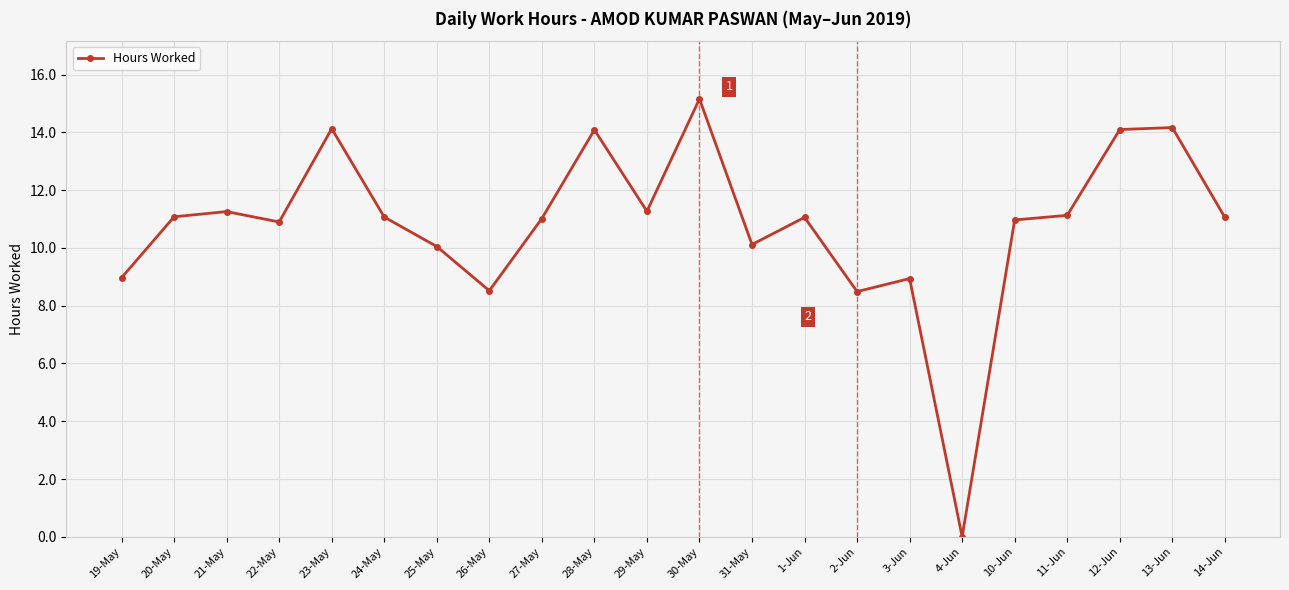

Between 31-May and 20-May, which is larger?

20-May